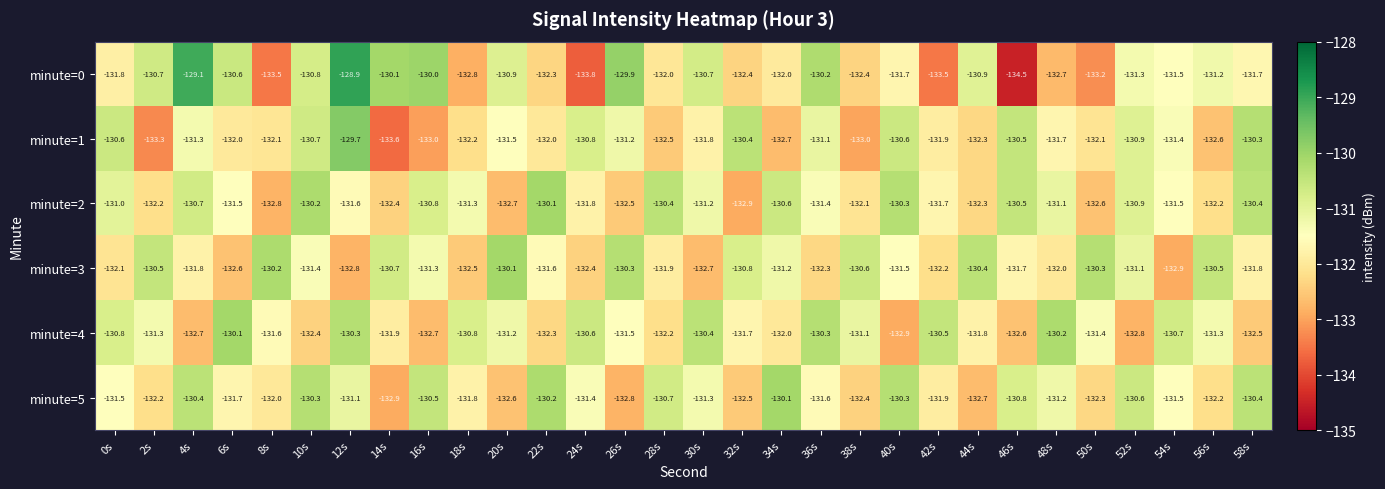

At 26s, list the series in order from smallest to largest.

minute=5, minute=2, minute=4, minute=1, minute=3, minute=0